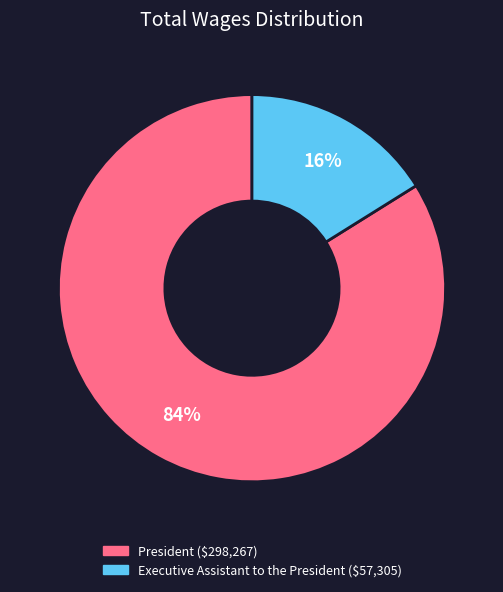

Combined, do President and Executive Assistant to the President account for over 50%?

Yes